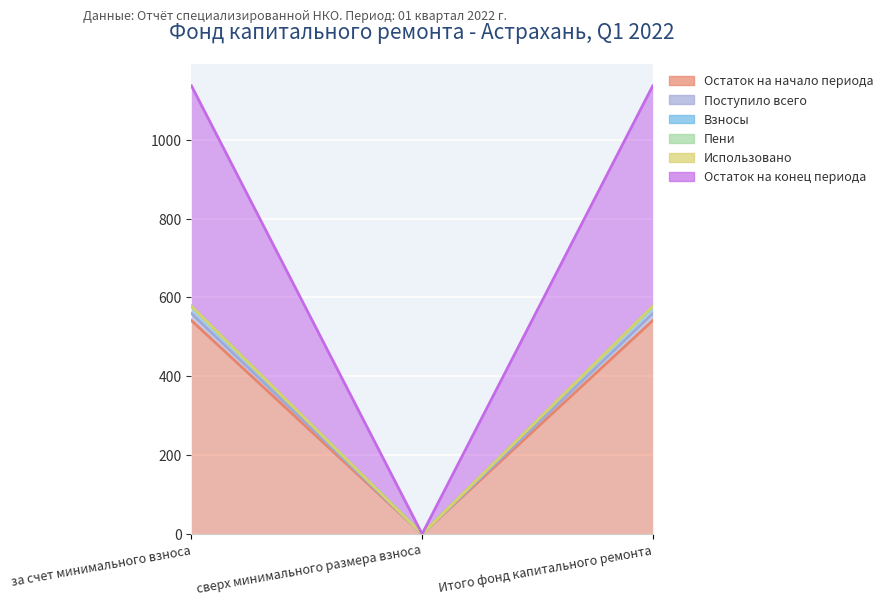

Which series changed the most between за счет минимального взноса and Итого фонд капитального ремонта?

Остаток на начало периода